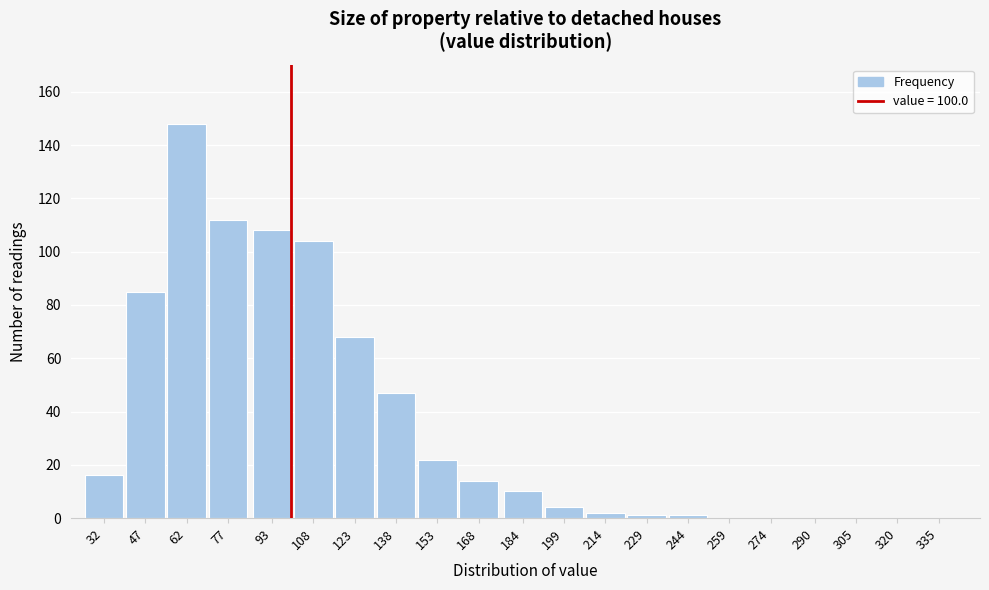

Reading left to right, list all the values displayed in this chart.

32=16	47=85	62=148	77=112	93=108	108=104	123=68	138=47	153=22	168=14	184=10	199=4	214=2	229=1	244=1	259=0	274=0	290=0	305=0	320=0	335=0